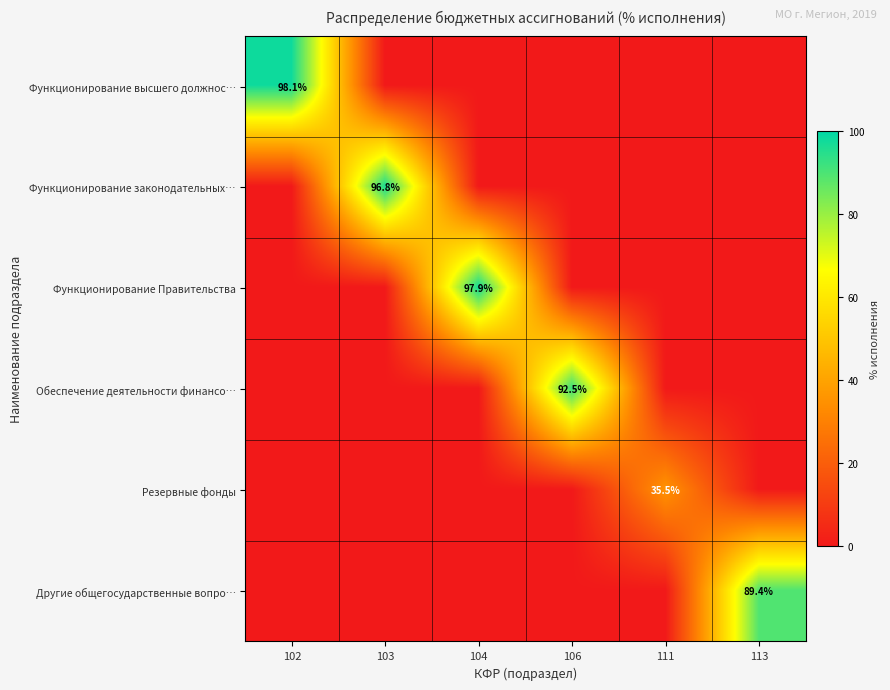

The Другие общегосударственные вопро… series shows 89.4 at 113. True or false?

True